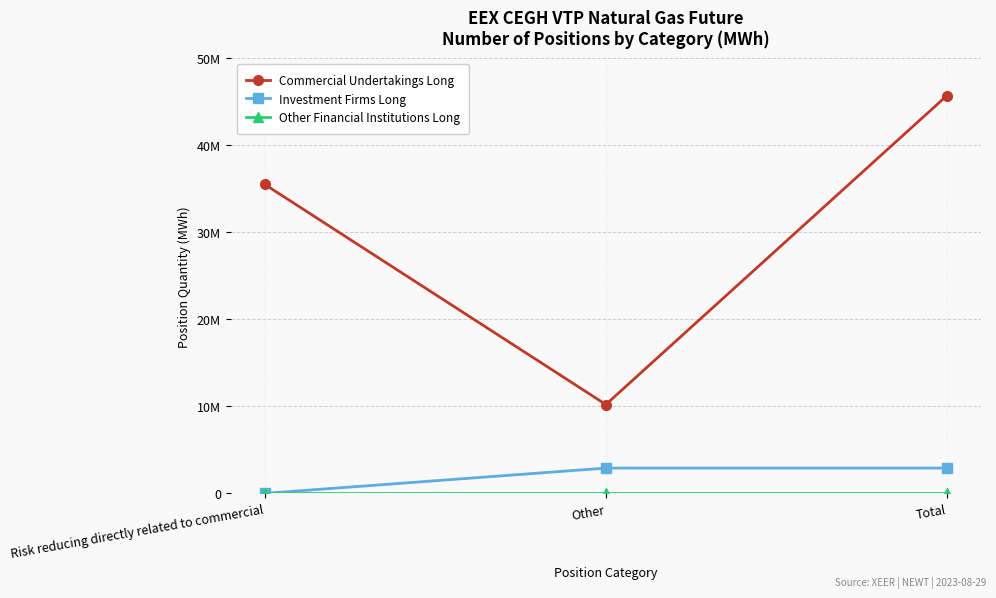

Is this an area chart (filled region under the line)?

No